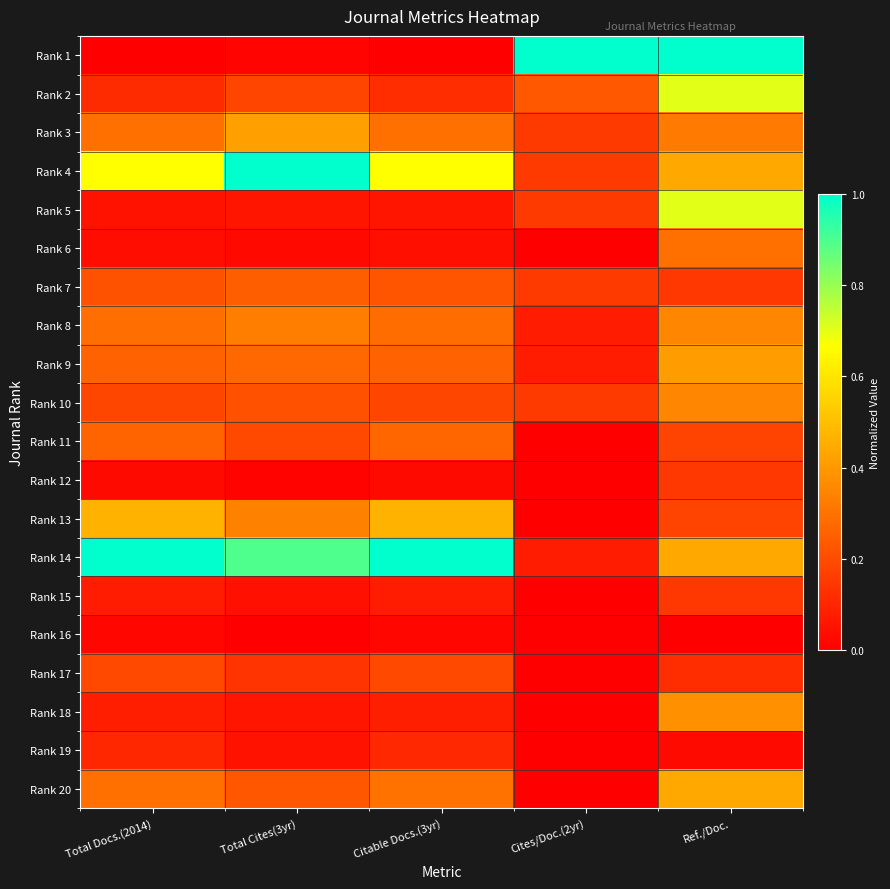

Rank the series by their maximum value, from lowest to highest.

Rank 16, Rank 19, Rank 12, Rank 15, Rank 17, Rank 7, Rank 11, Rank 6, Rank 8, Rank 10, Rank 18, Rank 9, Rank 3, Rank 20, Rank 13, Rank 2, Rank 5, Rank 1, Rank 4, Rank 14